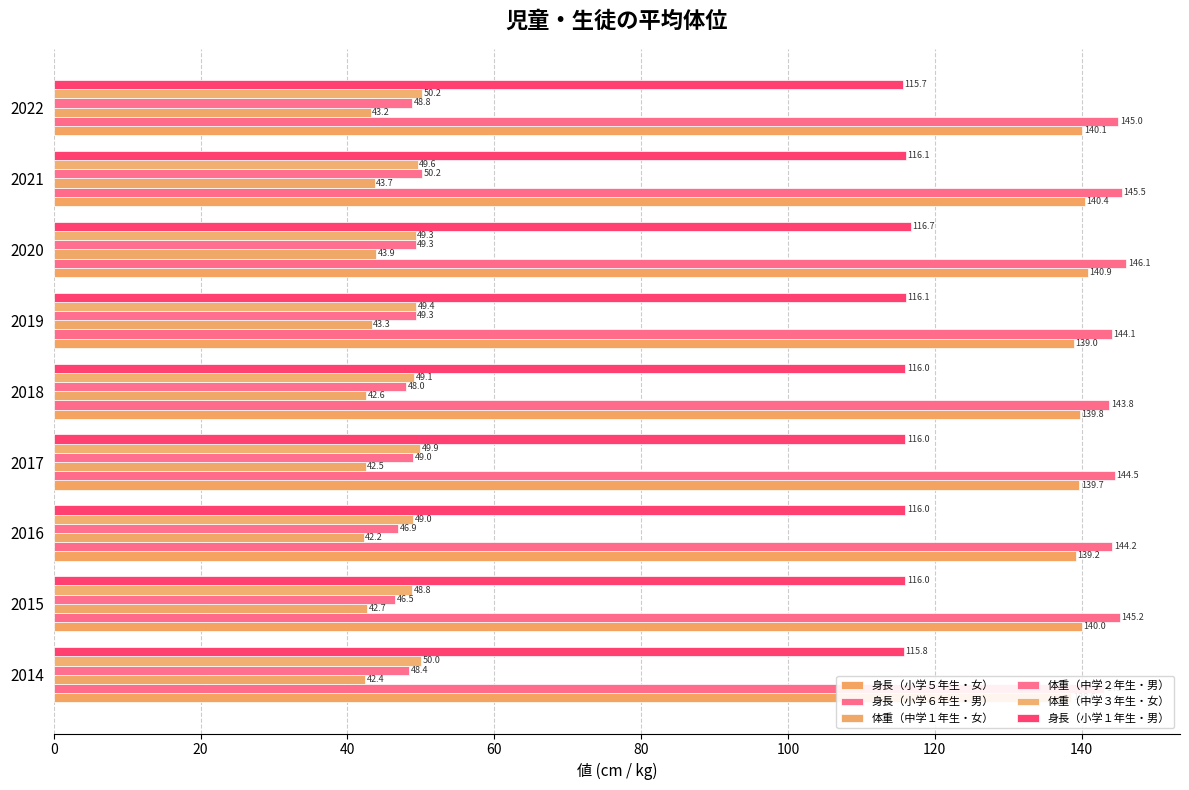

Count the number of data series in this chart.

6